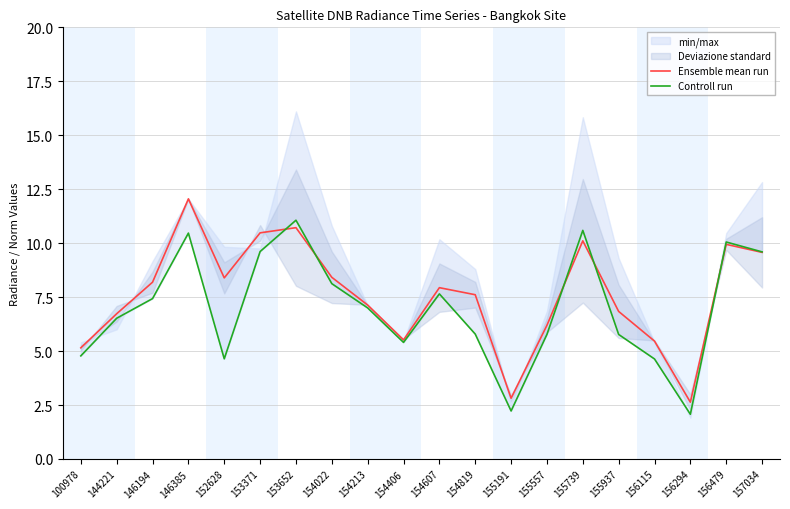

Is the value of Ensemble mean run at 156115 greater than the value of Controll run at 154213?

No